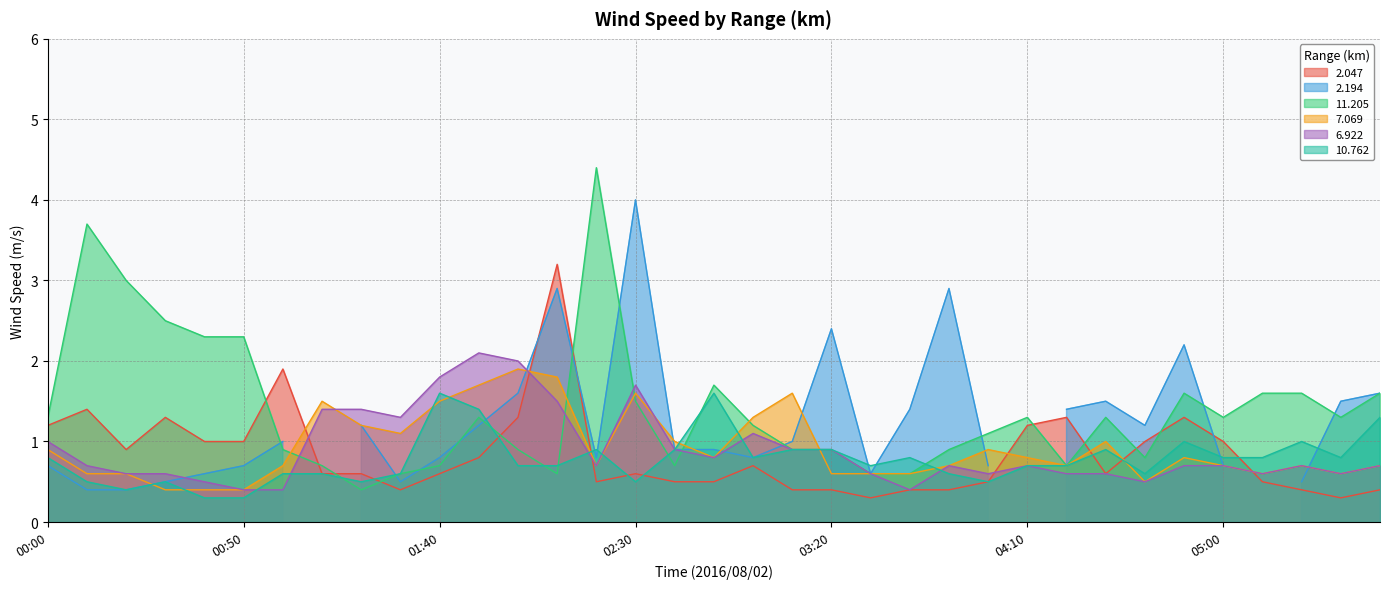

Which series ends up on top after the final intersection of 2.047 and 10.762?

10.762